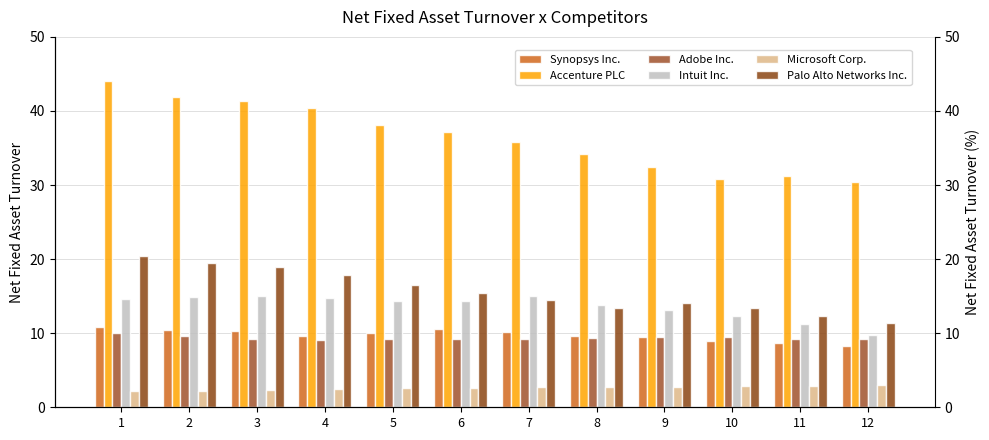

What value does the Synopsys Inc. series have at 6?

10.5